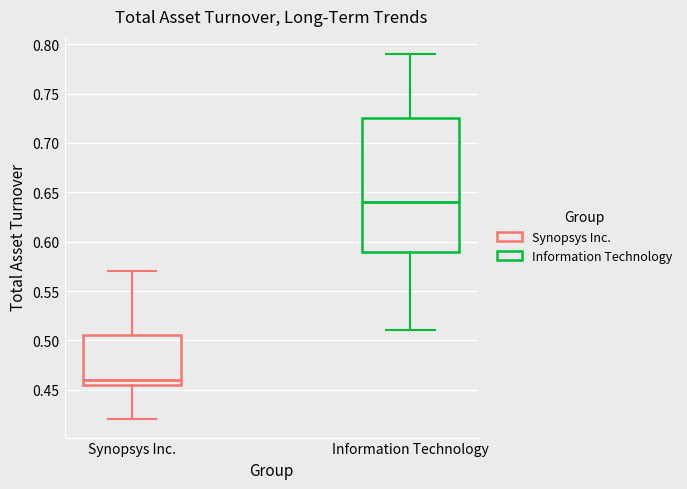

Which box has the highest median line?

Information Technology